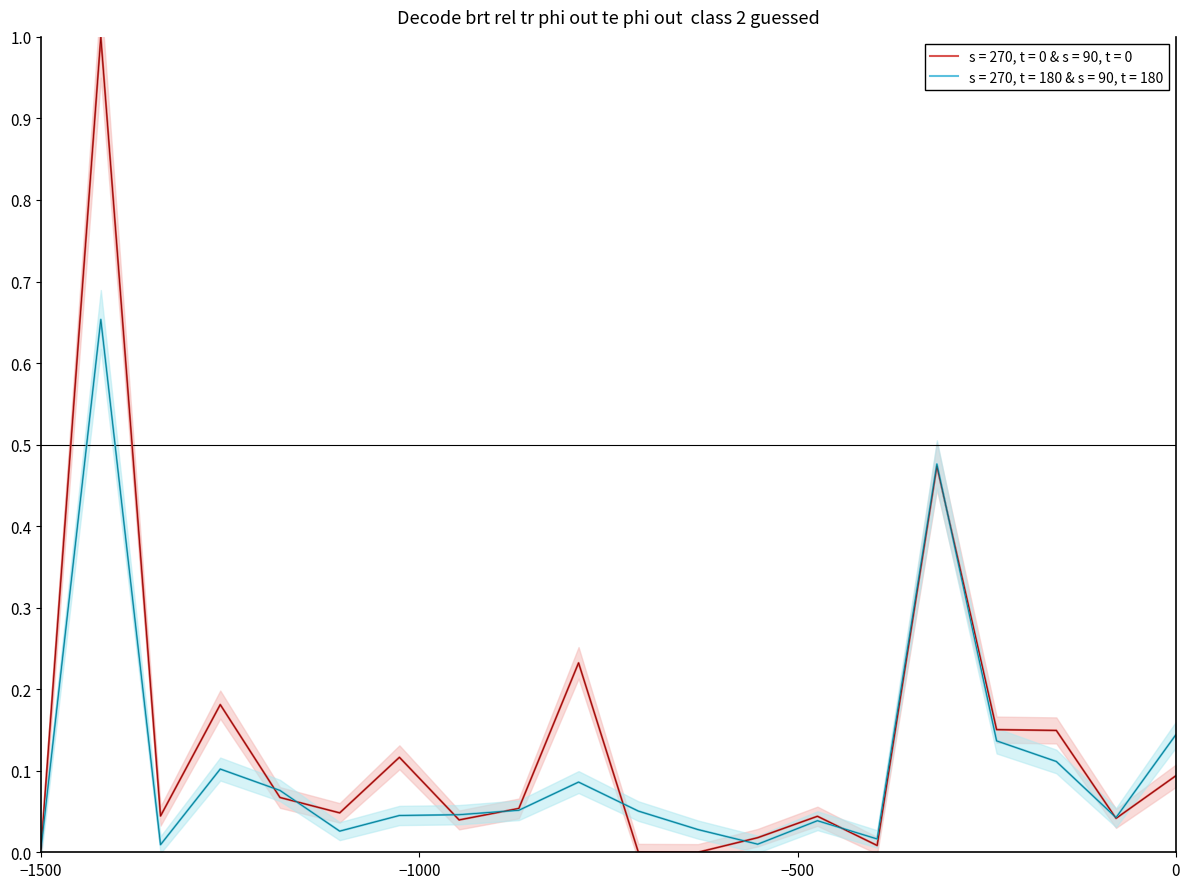

What is the highest value of the s = 270, t = 0 & s = 90, t = 0 series?

1.0